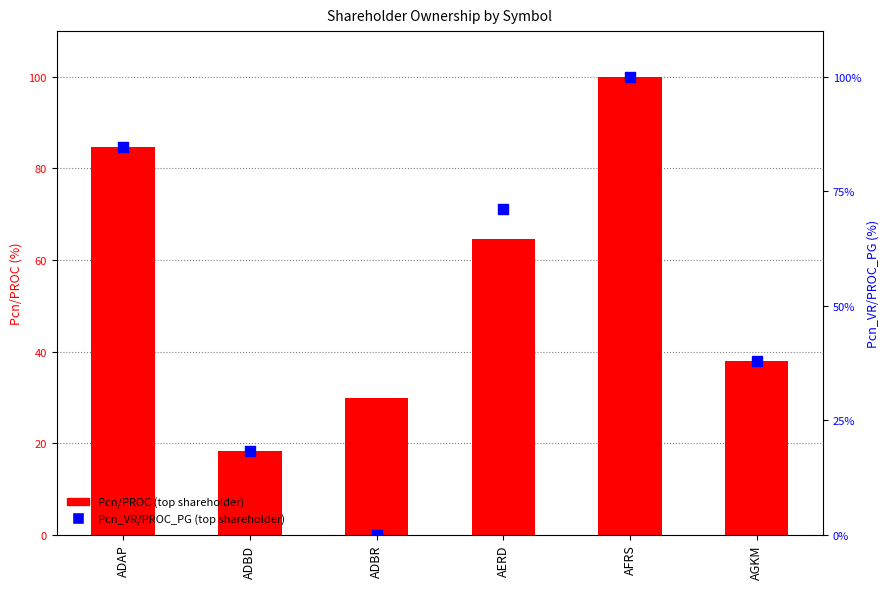

What are all the series names shown in the legend?

Pcn/PROC, Pcn_VR/PROC_PG